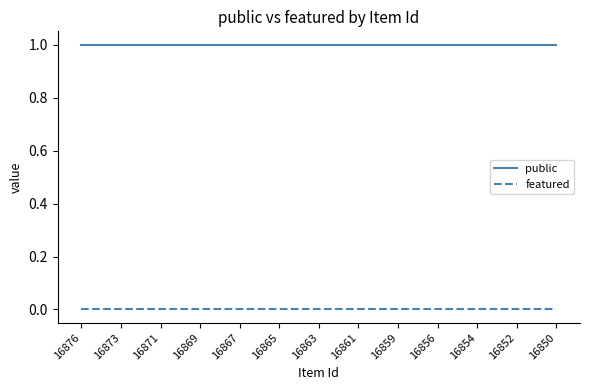

Reading left to right, extract all data points from this chart.

public: 1	1	1	1	1	1	1	1	1	1	1	1	1	1	1	1	1	1	1	1	1	1	1	1	1
featured: 0	0	0	0	0	0	0	0	0	0	0	0	0	0	0	0	0	0	0	0	0	0	0	0	0